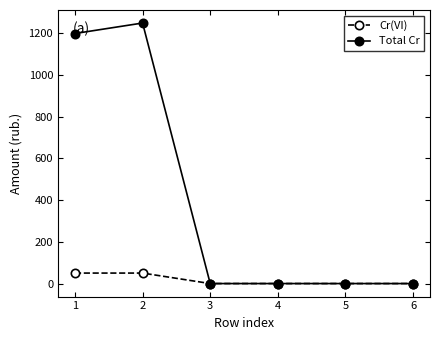

Which series has the largest range (max minus min)?

Total Cr